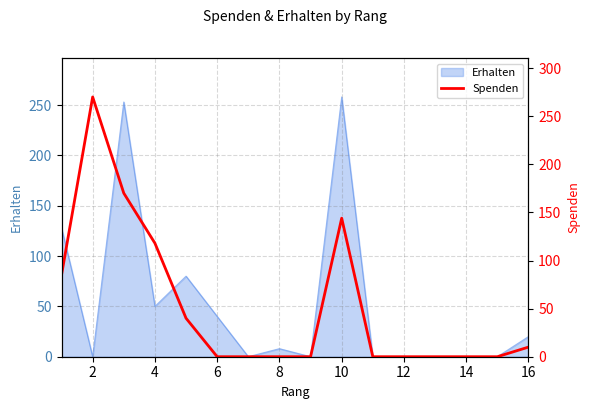

Where is the first local maximum?

2